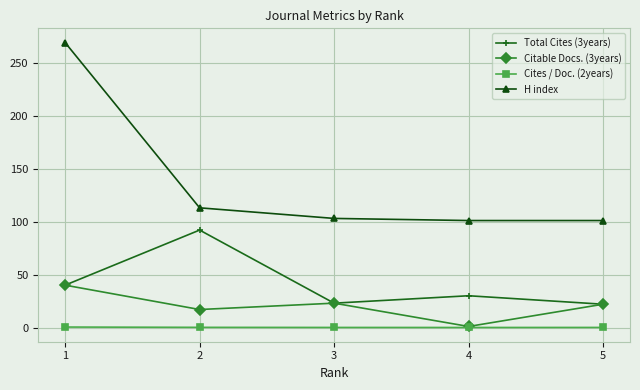

Which series changed the most between 4 and 5?

Citable Docs. (3years)